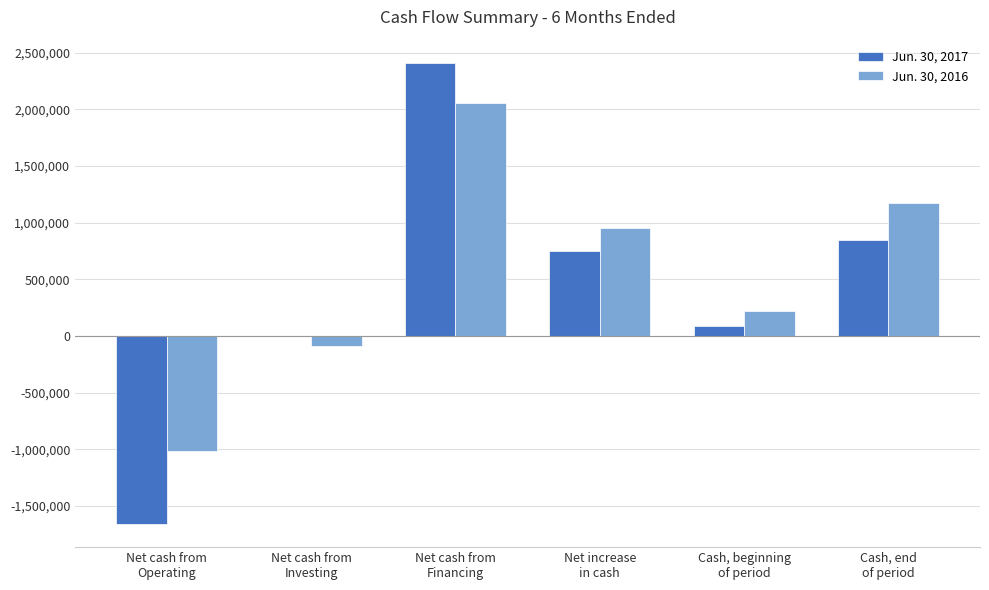

How many series are shown in this chart?

2